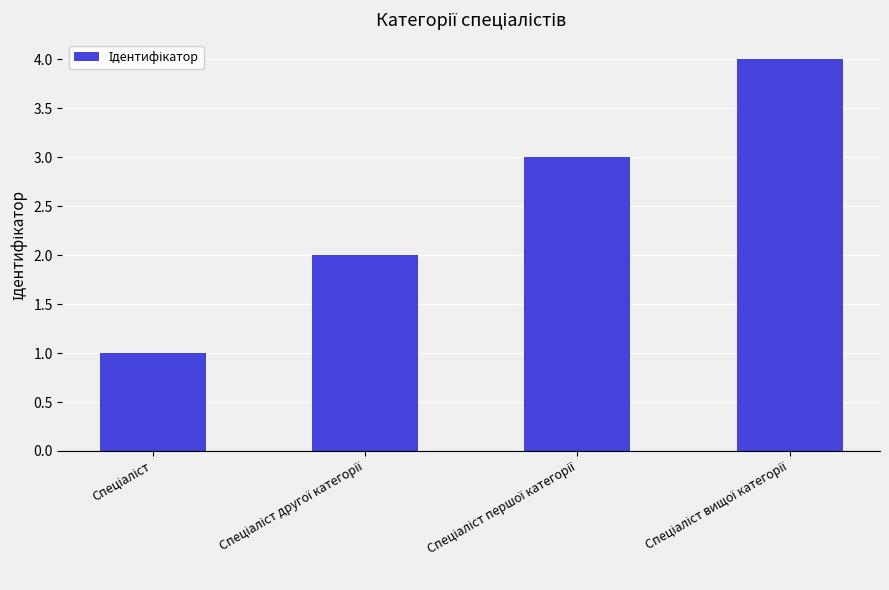

What is the smallest value displayed?

1